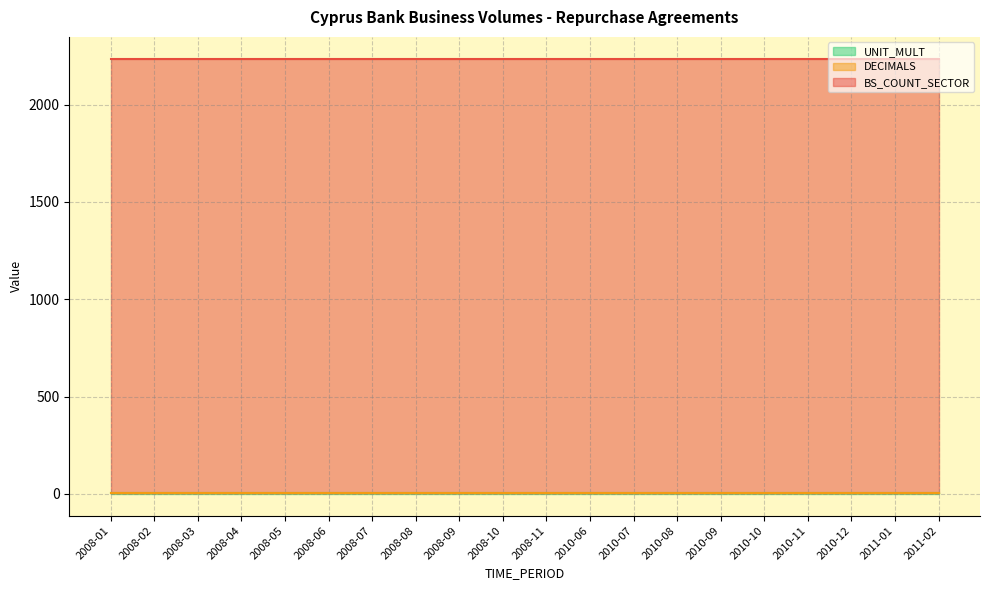

True or false: BS_COUNT_SECTOR has a value of 2230 at 2010-12.

True